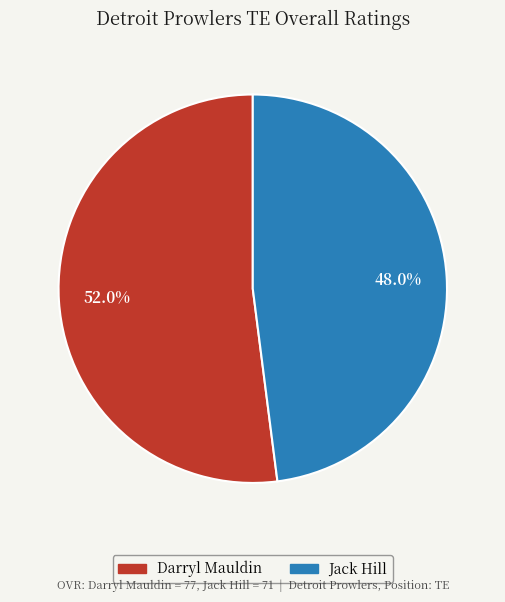

Does any single category account for the majority?

Yes